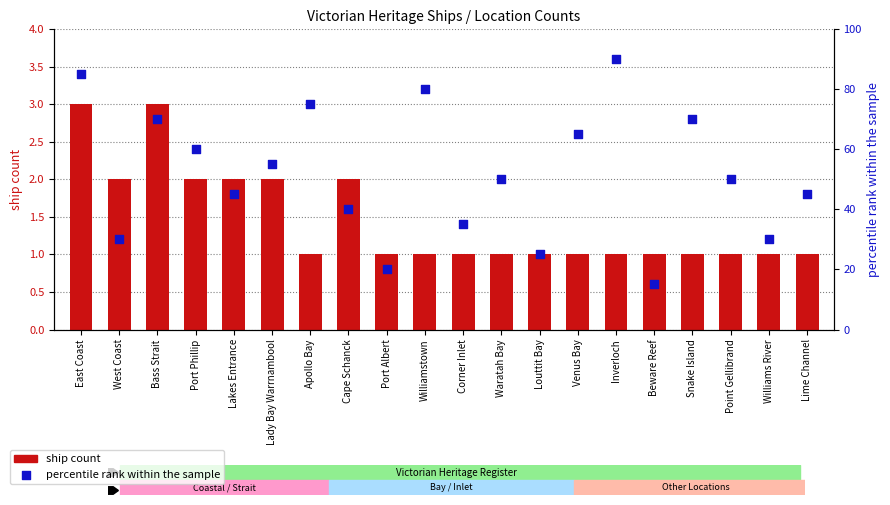

Which series contains the lowest Y value?

ship count